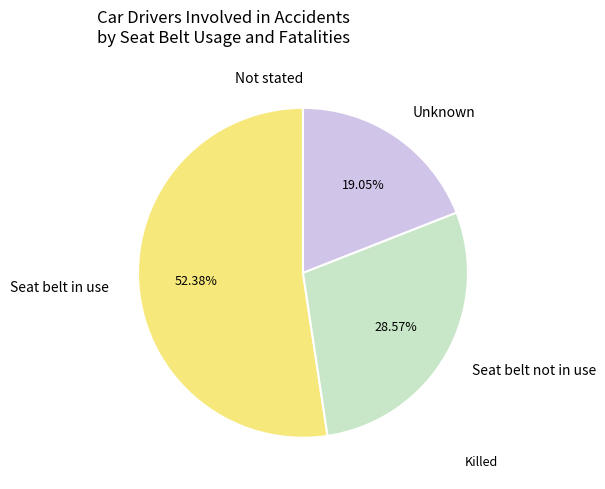

What is the ratio of the value at Unknown to the value at Seat belt in use?

0.4